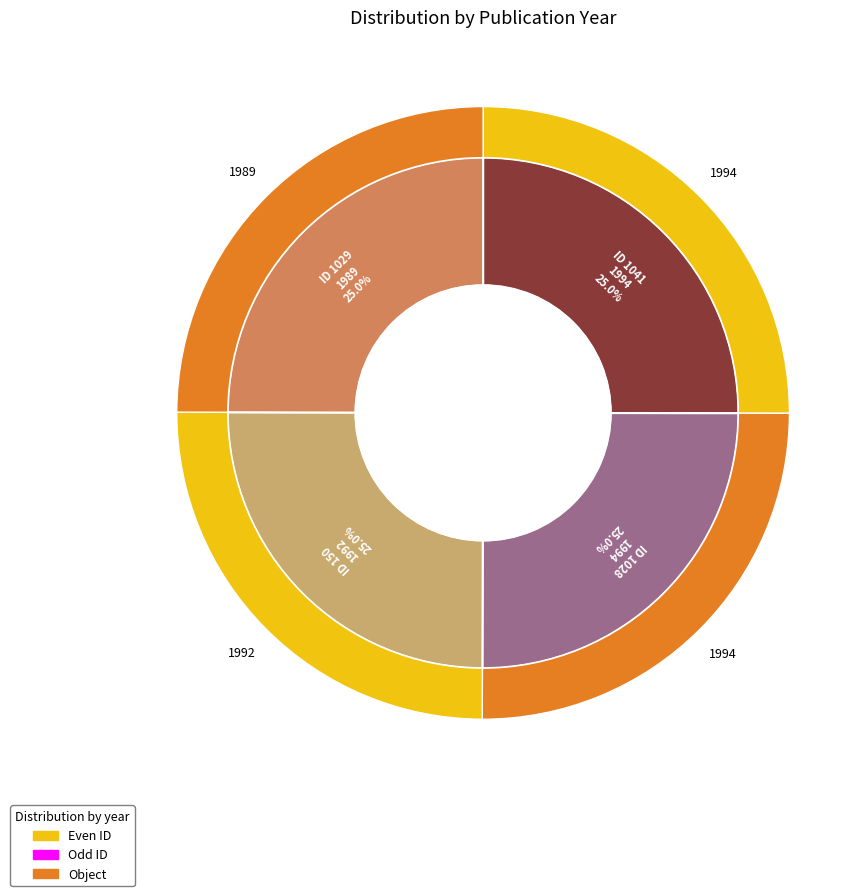

Is it true that 1029 is 31% of the pie?

False